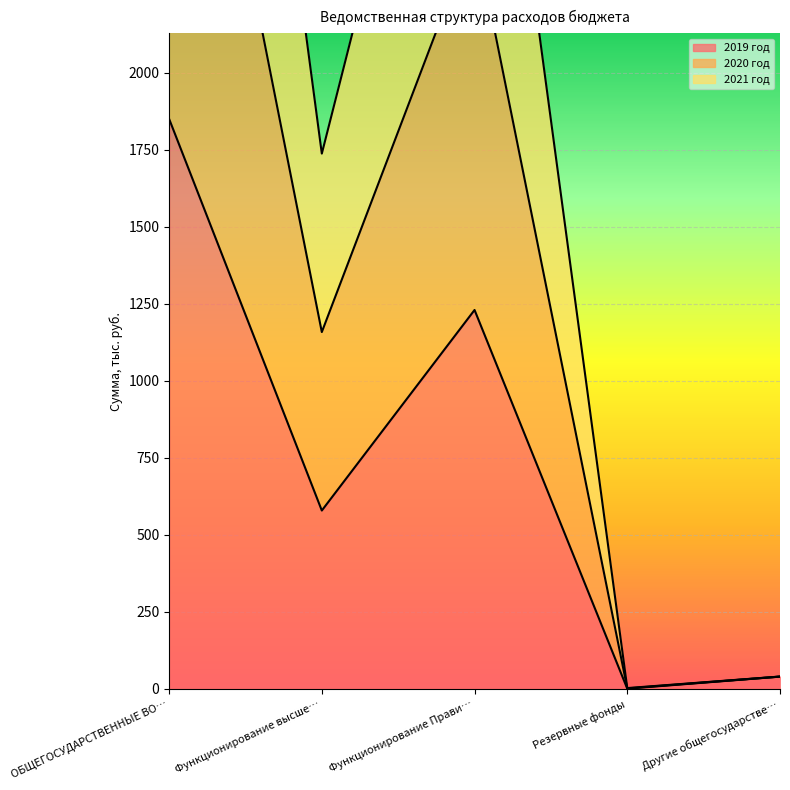

Which series has the largest range (max minus min)?

2020 год